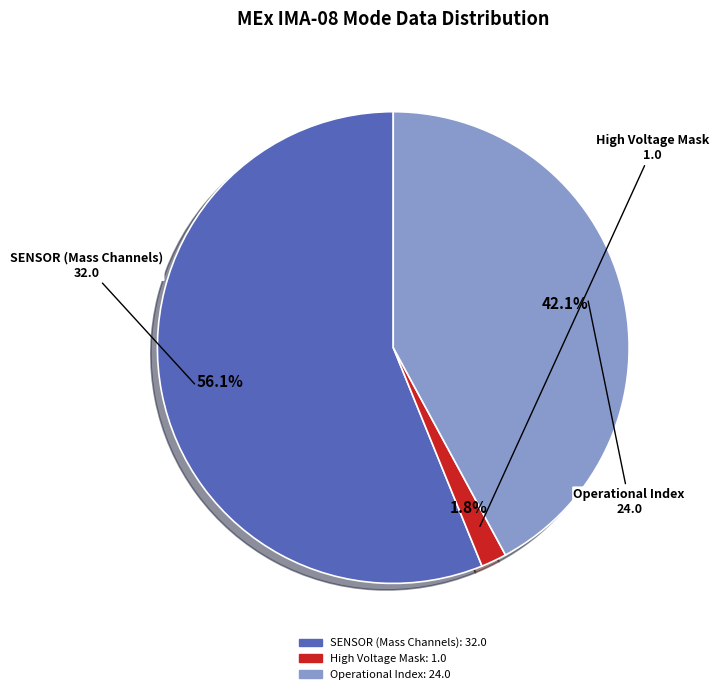

Is there a majority slice in this chart?

Yes